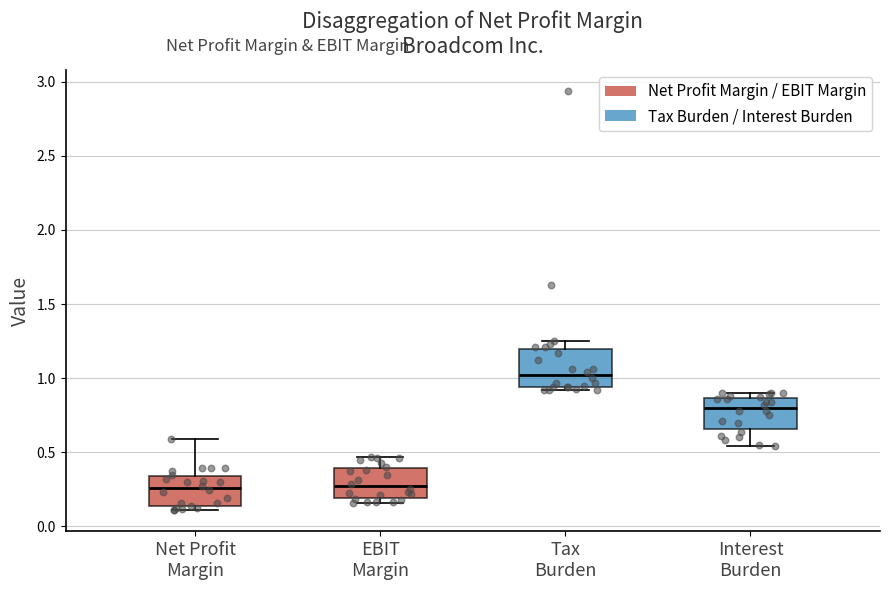

Reading left to right, read every box against the y-axis: the position of its median line, the range the box covers, and the ends of its whiskers. The values are not printed on the chart, so give them approximately, as read against the axis.

Net Profit Margin: median 0.25, box 0.15 to 0.35, whiskers 0.10 to 0.60
EBIT Margin: median 0.25, box 0.20 to 0.40, whiskers 0.15 to 0.45
Tax Burden: median 1.00, box 0.95 to 1.20, whiskers 0.90 to 1.25
Interest Burden: median 0.80, box 0.65 to 0.85, whiskers 0.55 to 0.90